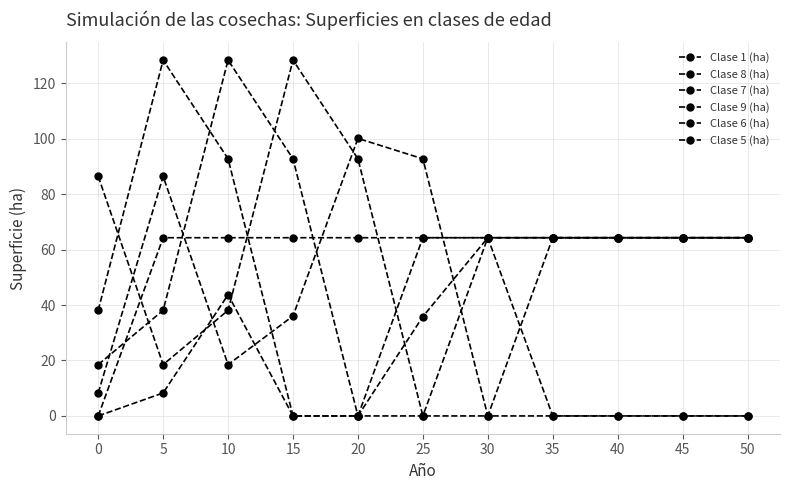

How many series are shown in this chart?

6